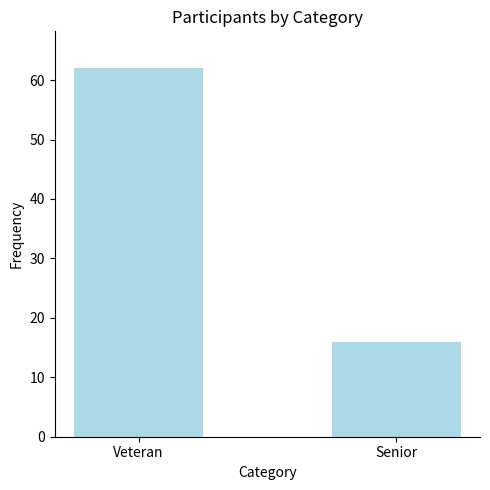

Count the values in the range 16 to 62.

2